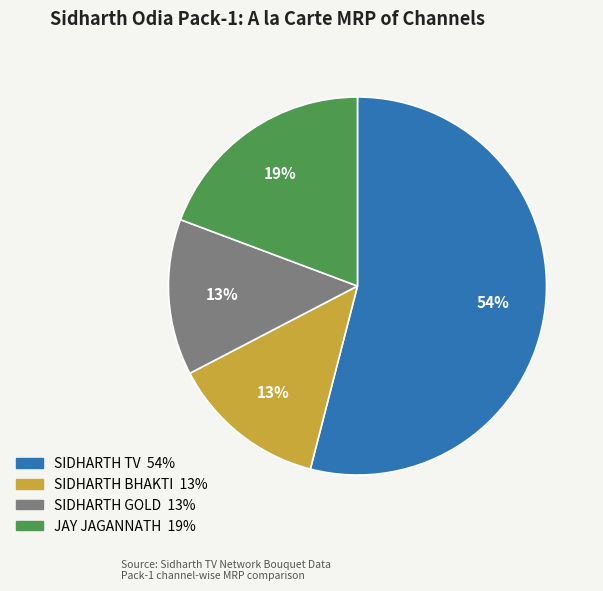

True or false: JAY JAGANNATH accounts for 27% of the total.

False